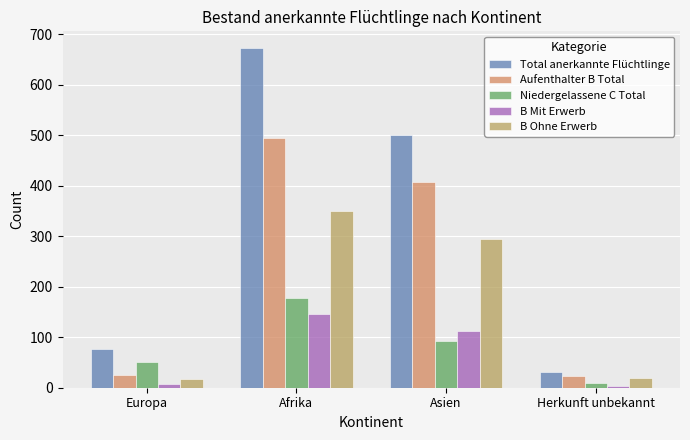

What is the difference between the B Ohne Erwerb values at Asien and Herkunft unbekannt?

275